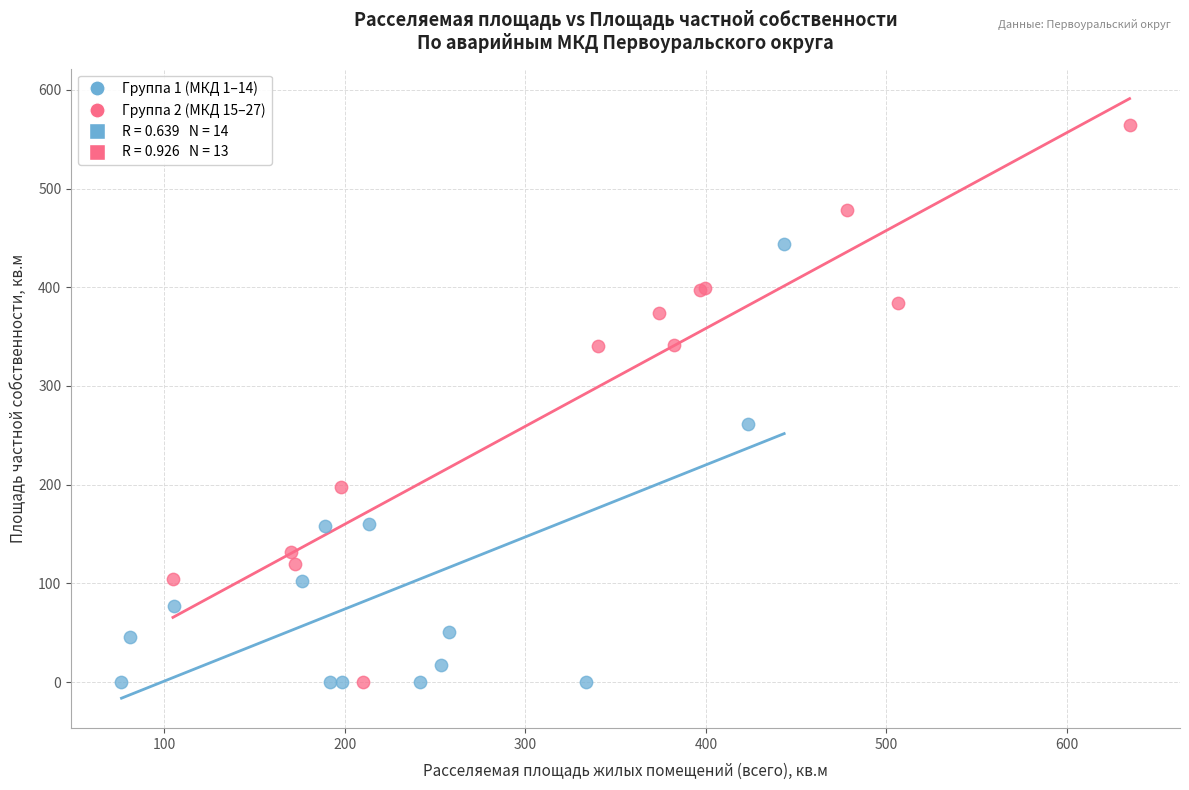

Which series has the largest Y range (max minus min)?

Группа 2 (МКД 15–27)